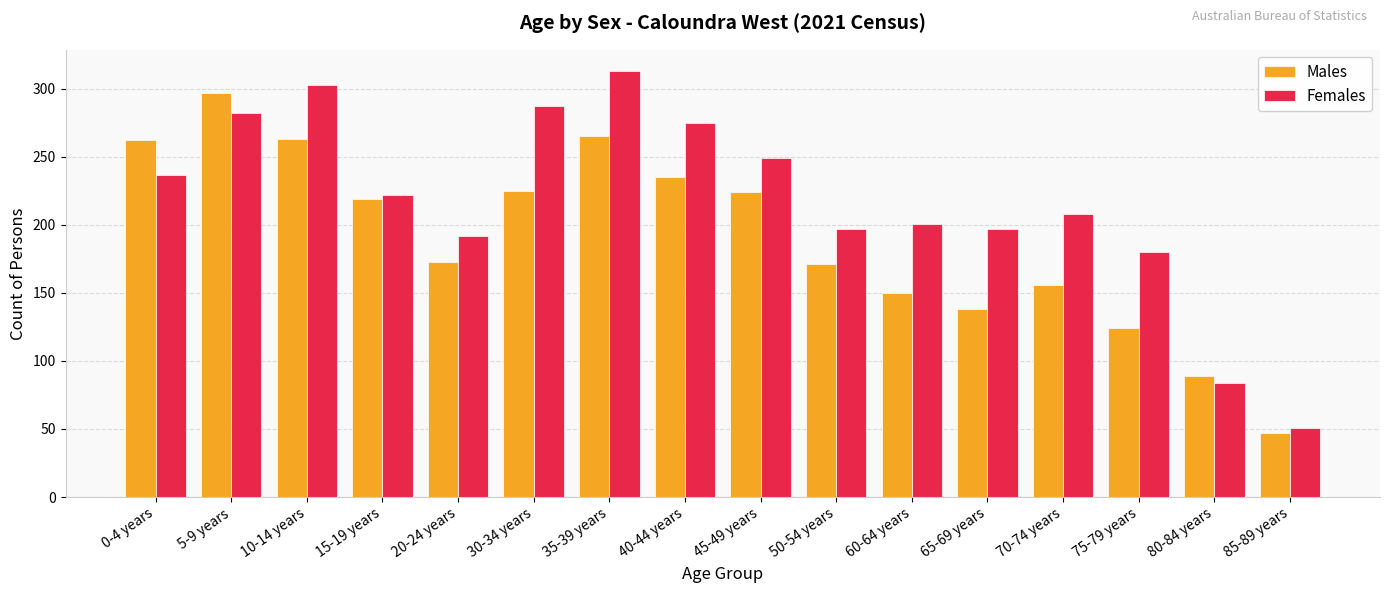

What is the approximate value of Females at 15-19 years?

222